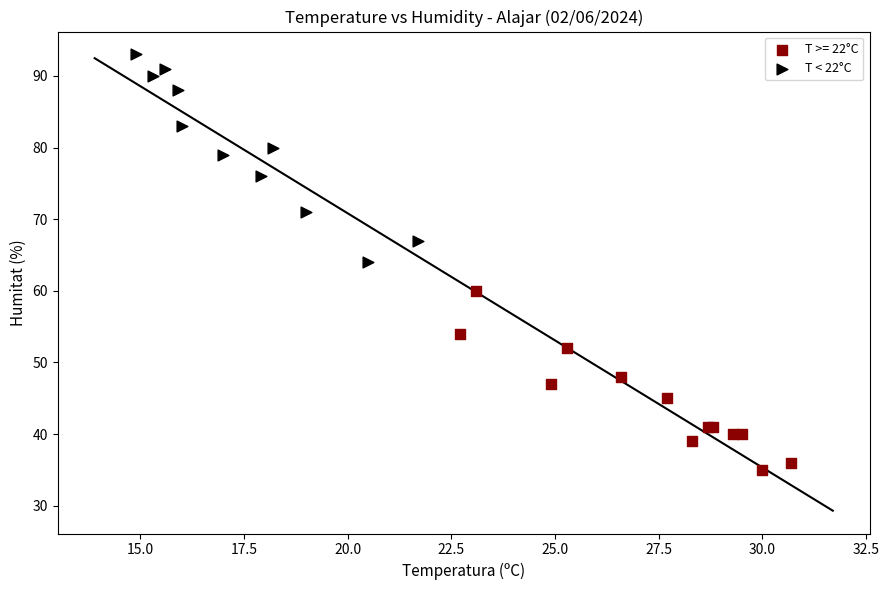

Which series reaches the minimum Y coordinate?

T >= 22°C